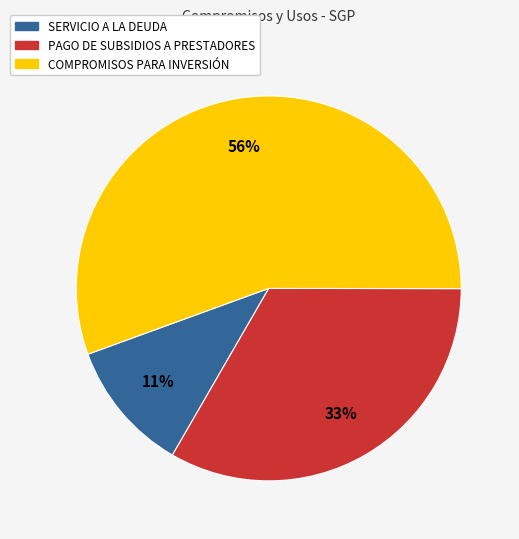

To the nearest percent, what is the average slice percentage?

33%